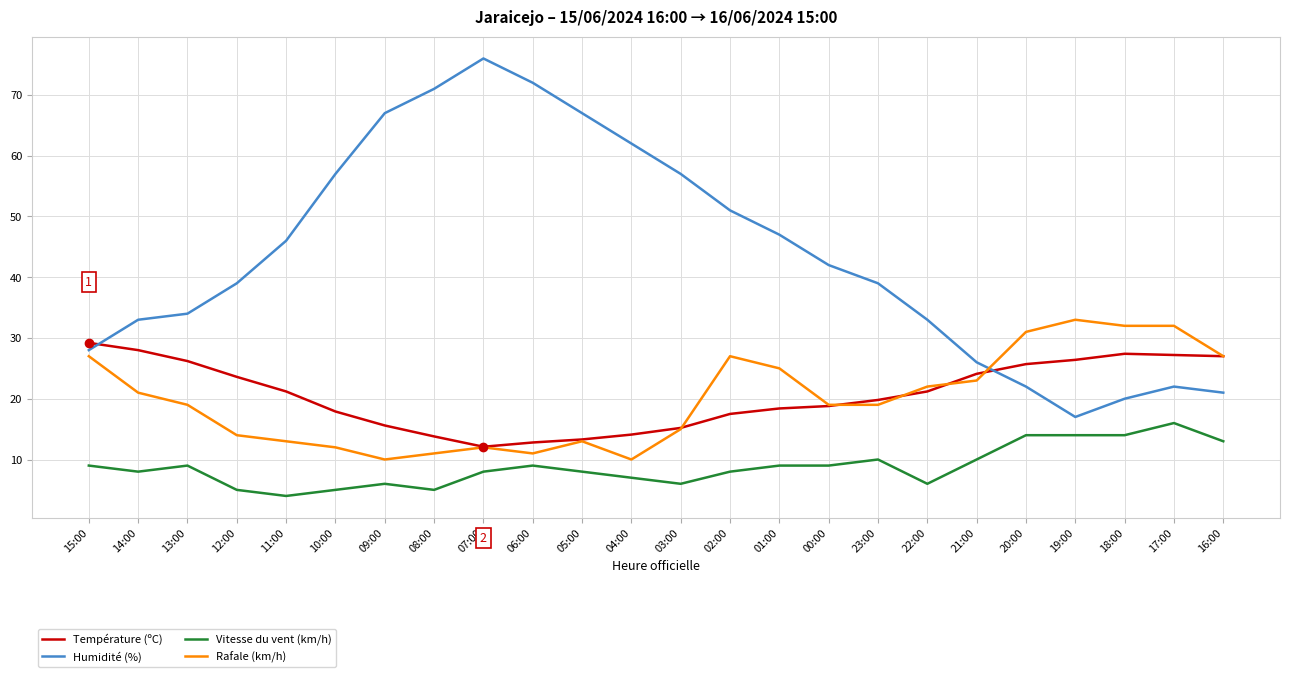

Which category has the highest value in the Vitesse du vent (km/h) series?

17:00